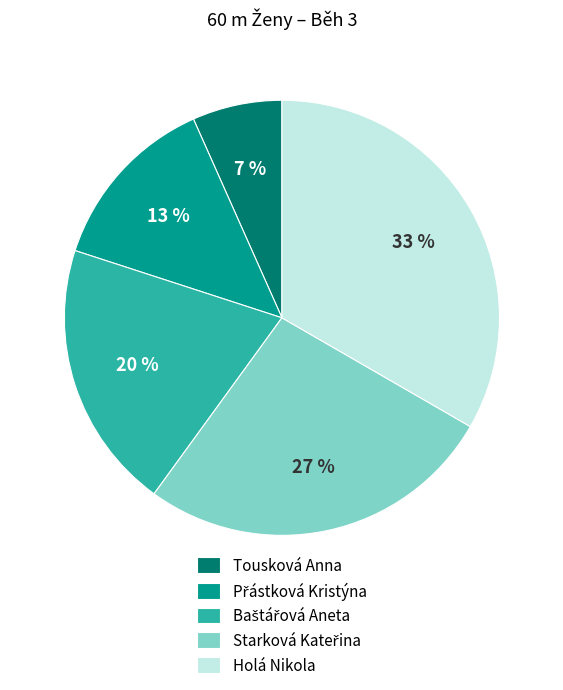

Which slice is the largest?

Holá Nikola